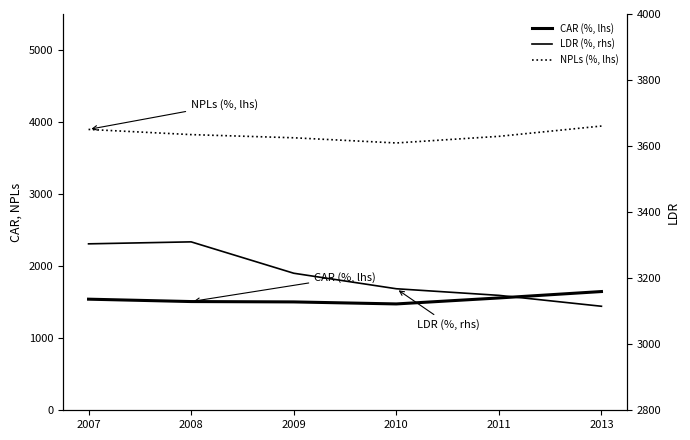

What is the value of the LDR (%, rhs) point at the 6th from the left?

3115